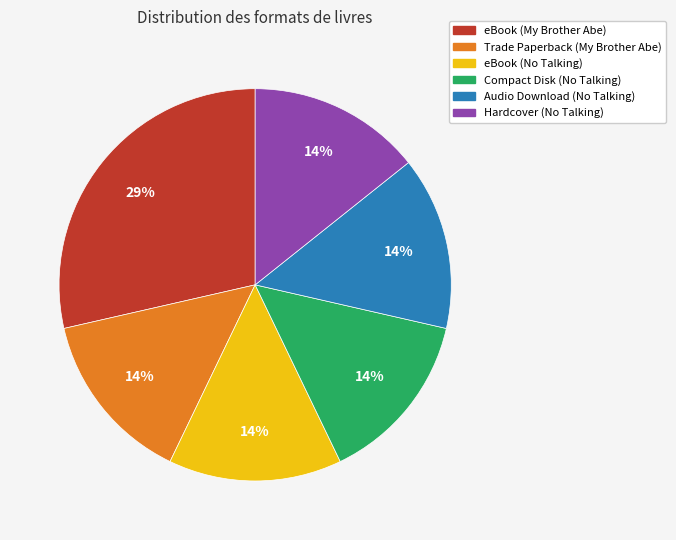

True or false: eBook (My Brother Abe) accounts for 40% of the total.

False